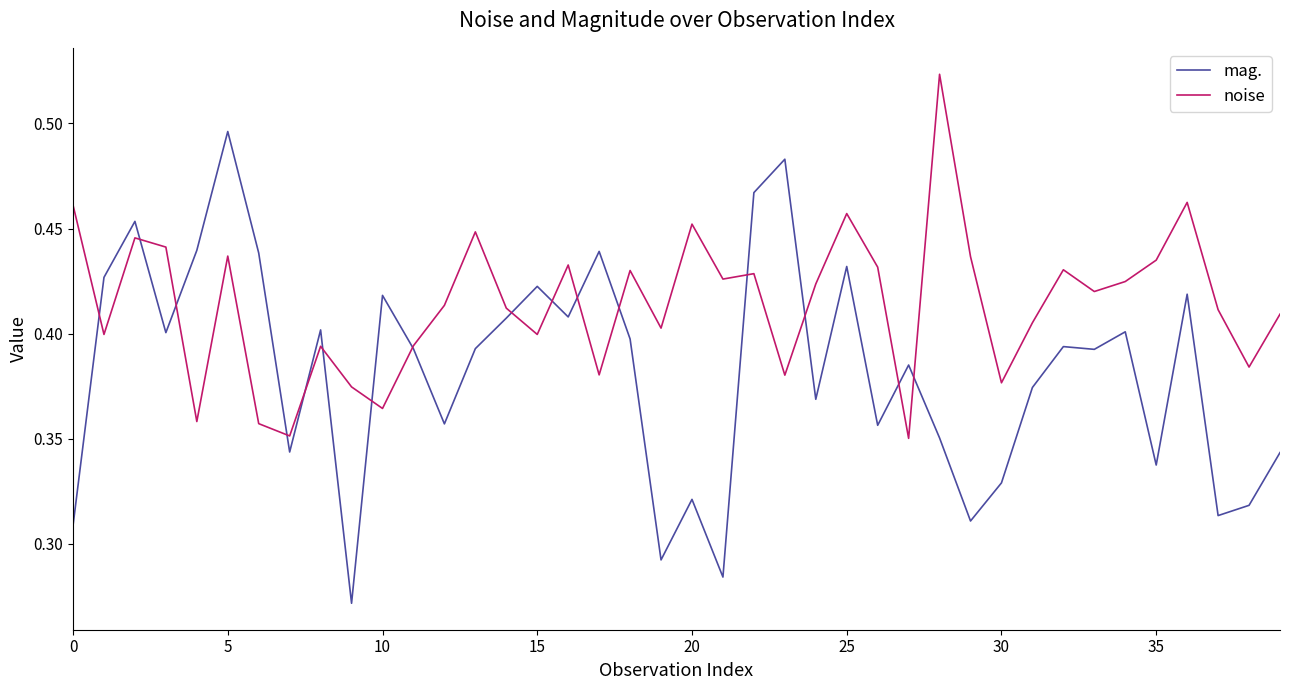

Rank the series by their average value, from highest to lowest.

noise, mag.